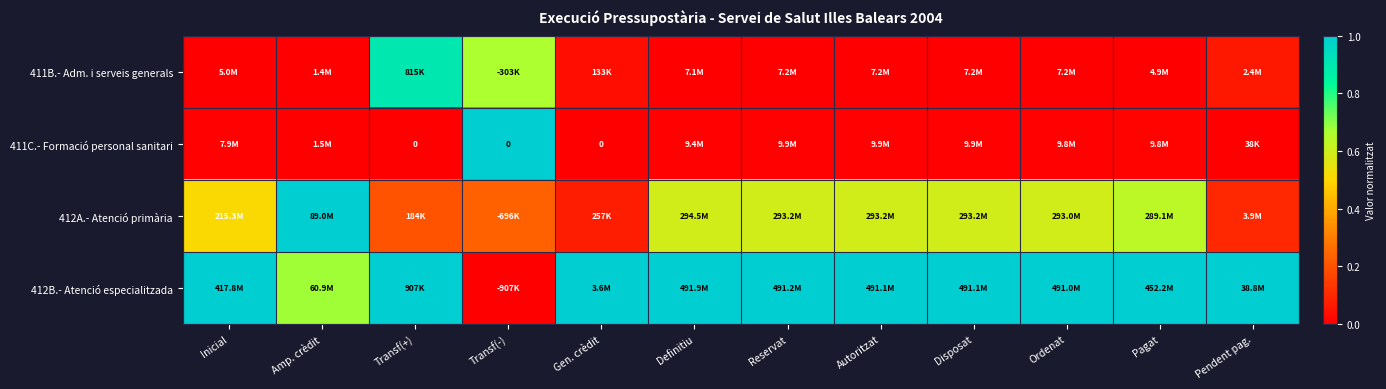

Is it true that 412B.- Atenció especialitzada equals 0.2 at Autoritzat?

False